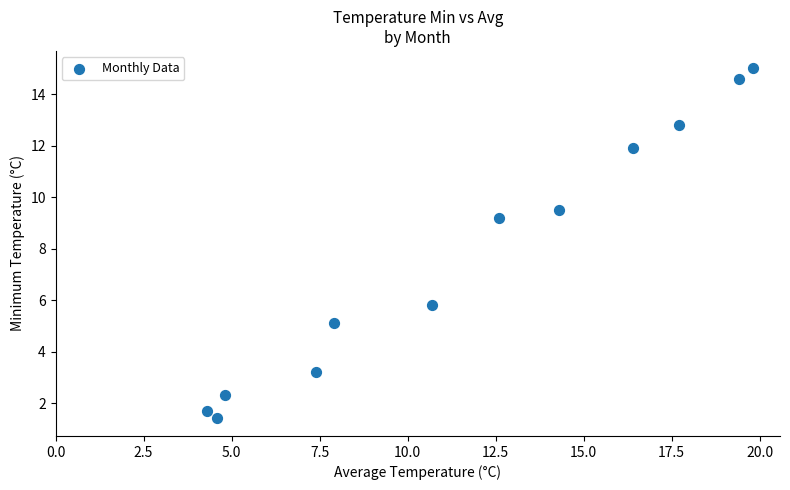

What Y value in the scatter plot is closest to 8?

9.2